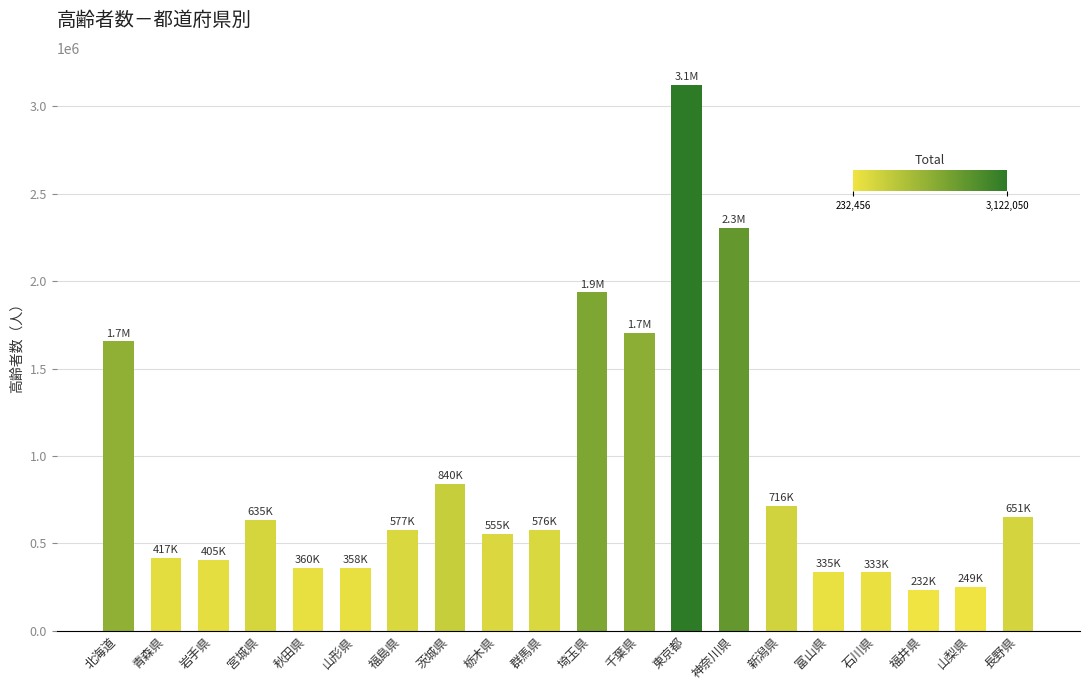

Is it true that the value at 岩手県 is 640883?

False